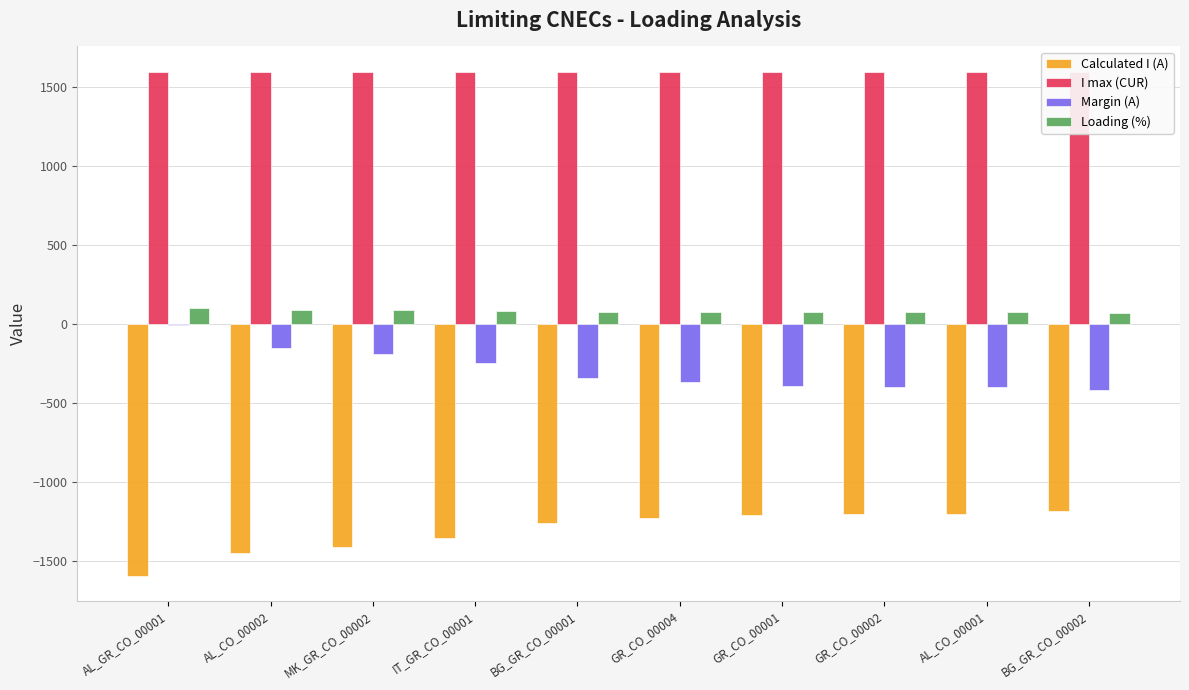

What is the label of the 10th bar from the left?

BG_GR_CO_00002